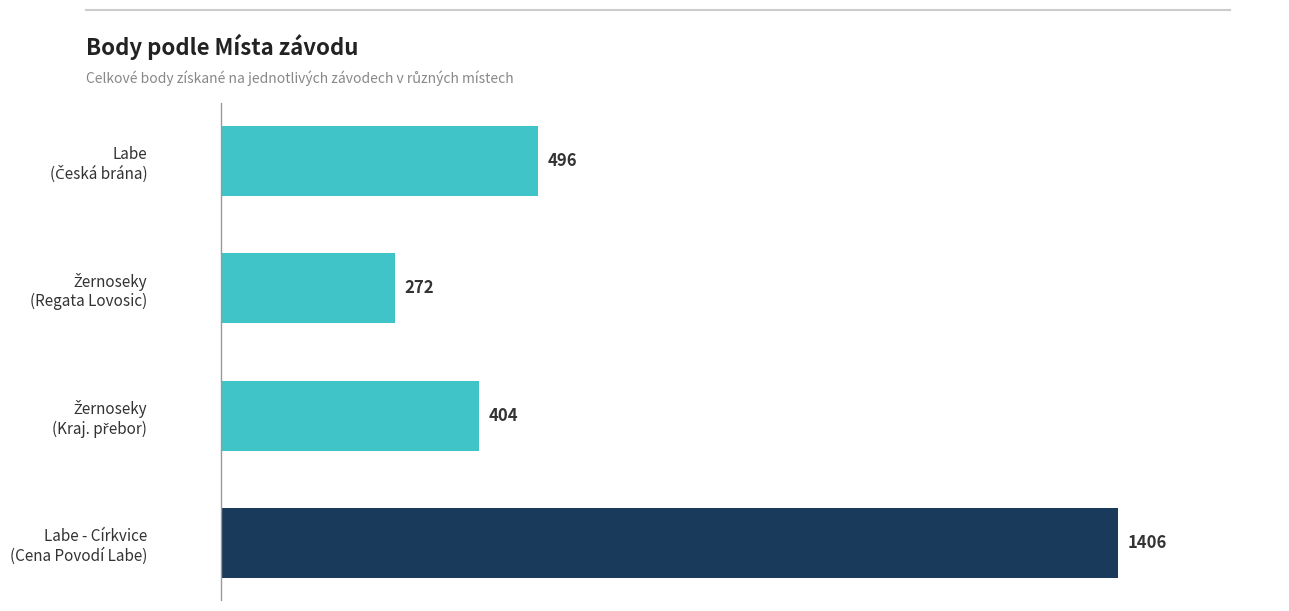

What is the sum of all values?

2578